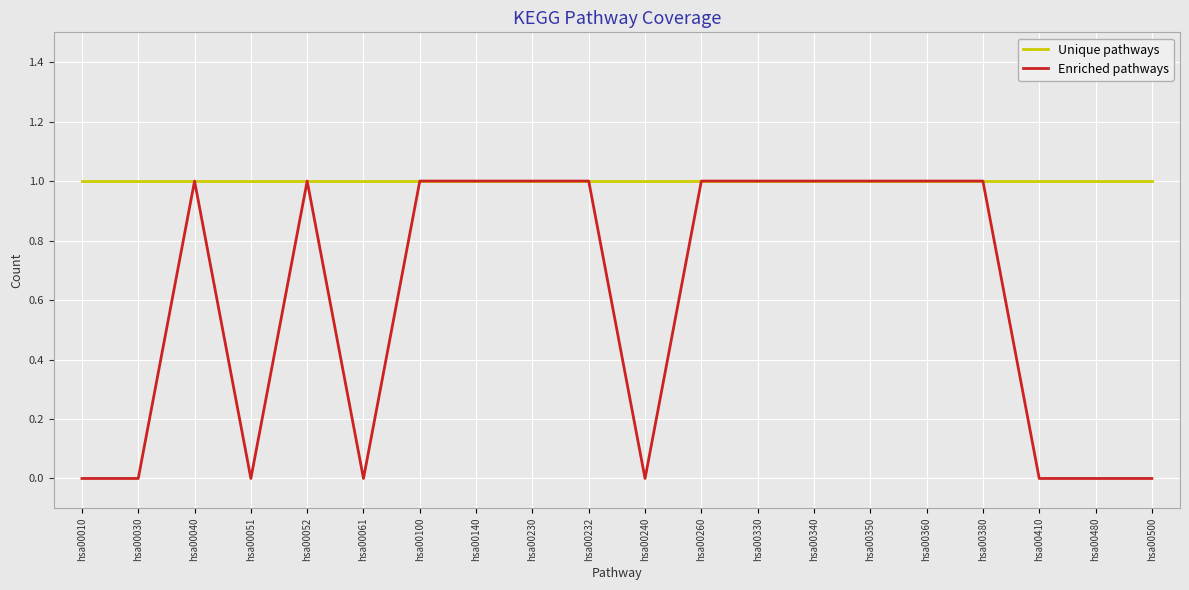

Which series has the widest spread of values?

Enriched pathways